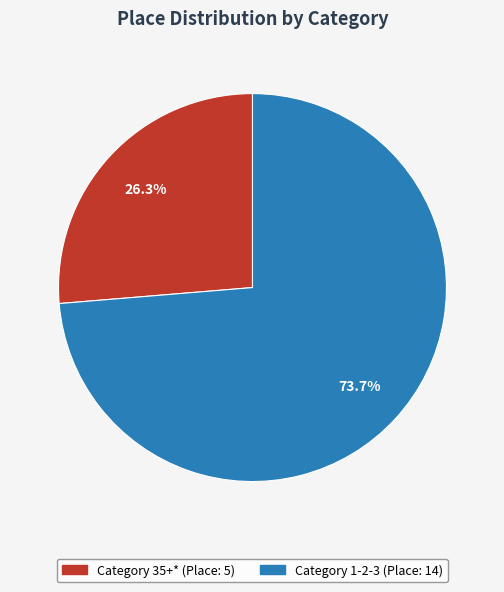

Which slice represents more than half of the pie?

Category 1-2-3